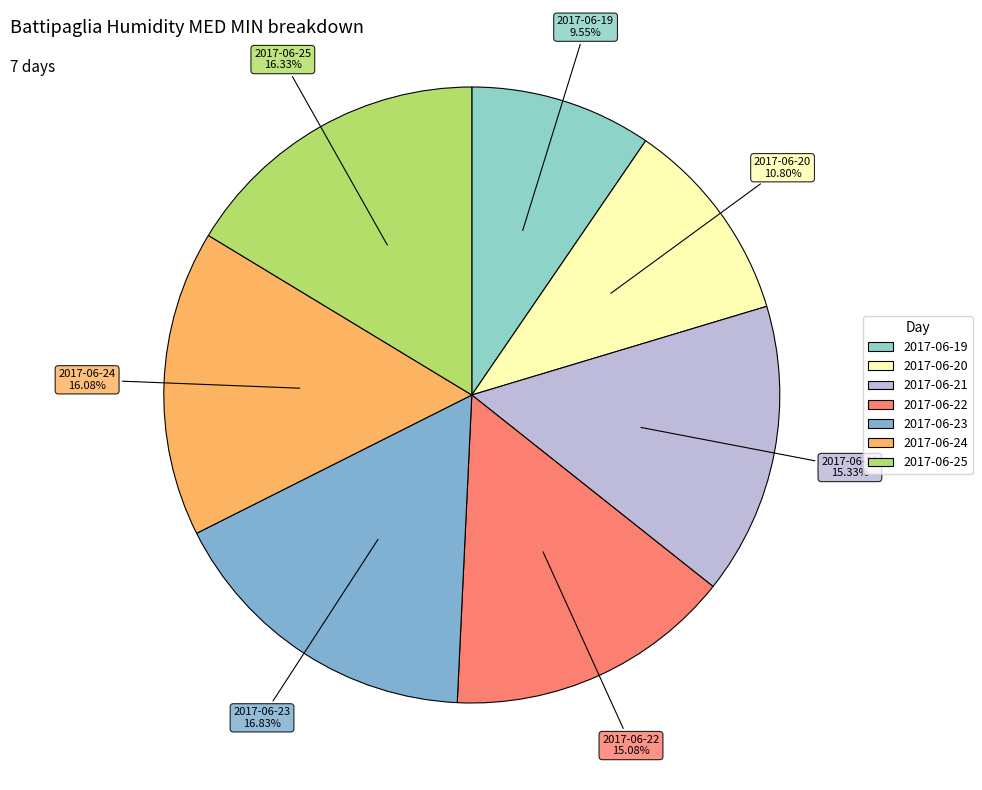

To the nearest percent, what percentage of the pie is 2017-06-25?

16%